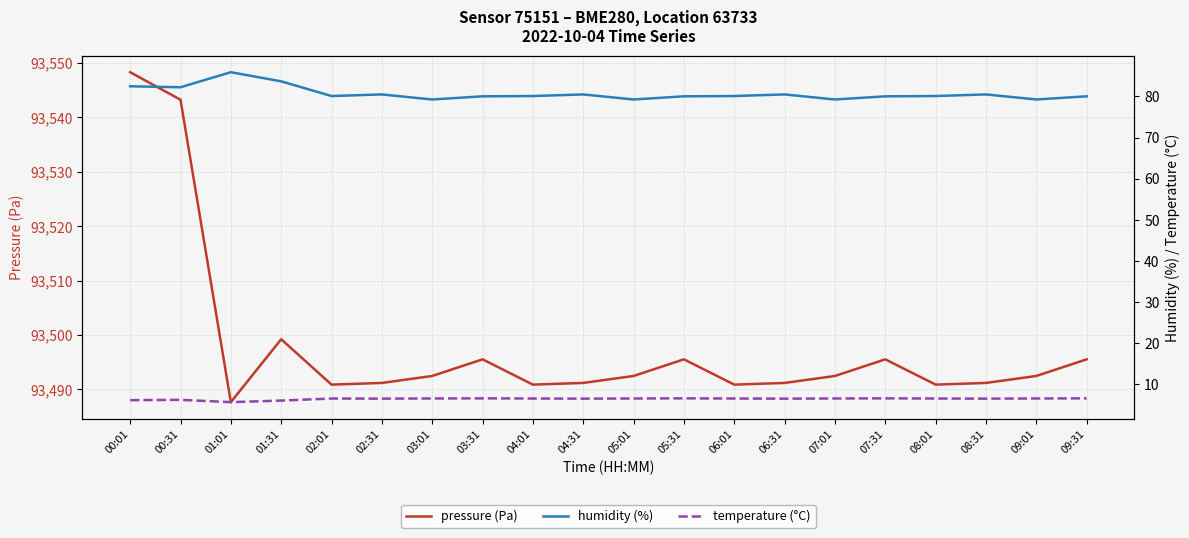

What is the label of the 2nd point from the left?

00:31